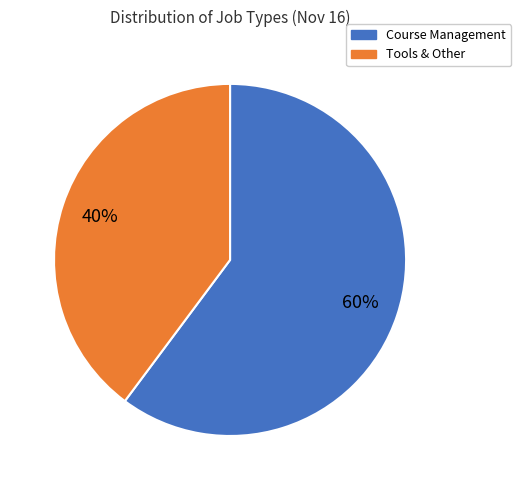

Rank the categories by value from lowest to highest.

Tools & Other, Course Management